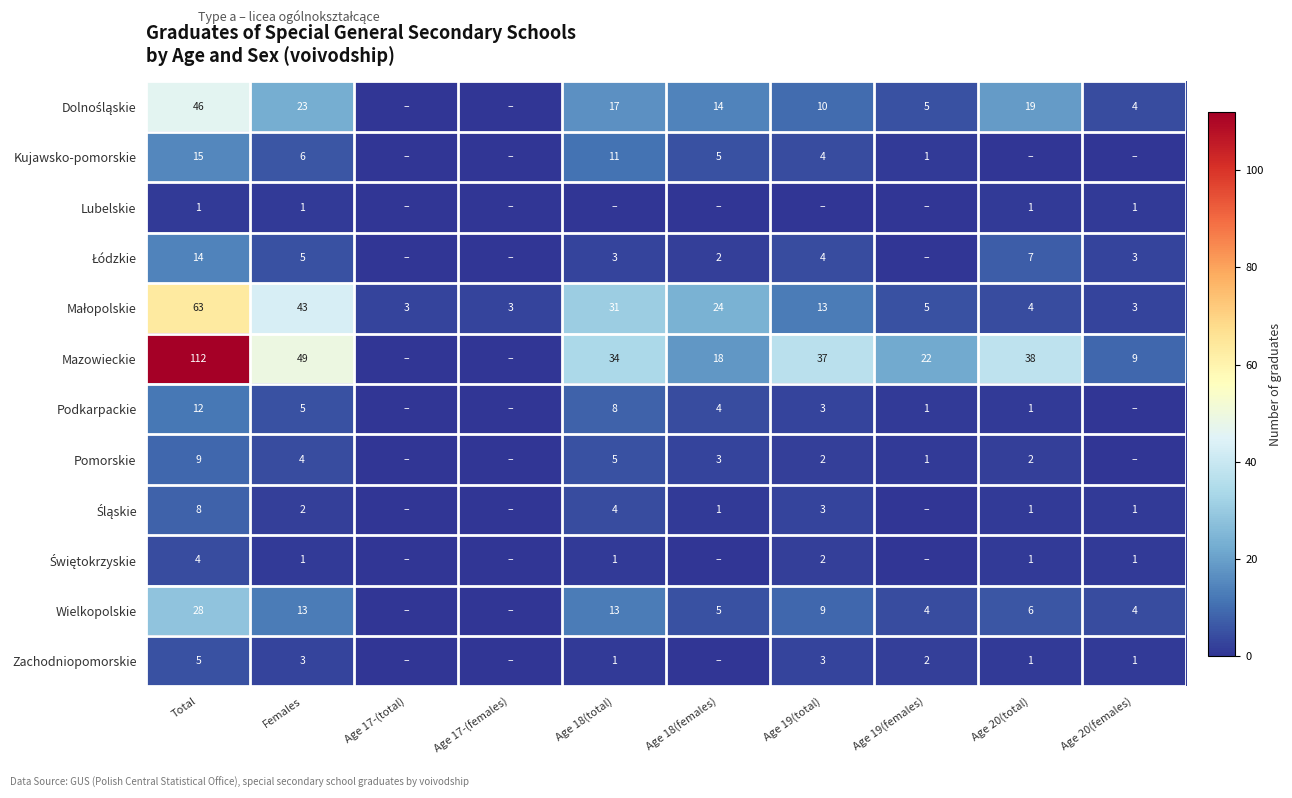

What is the sum of the Zachodniopomorskie values at Total and Age 18(total)?

6